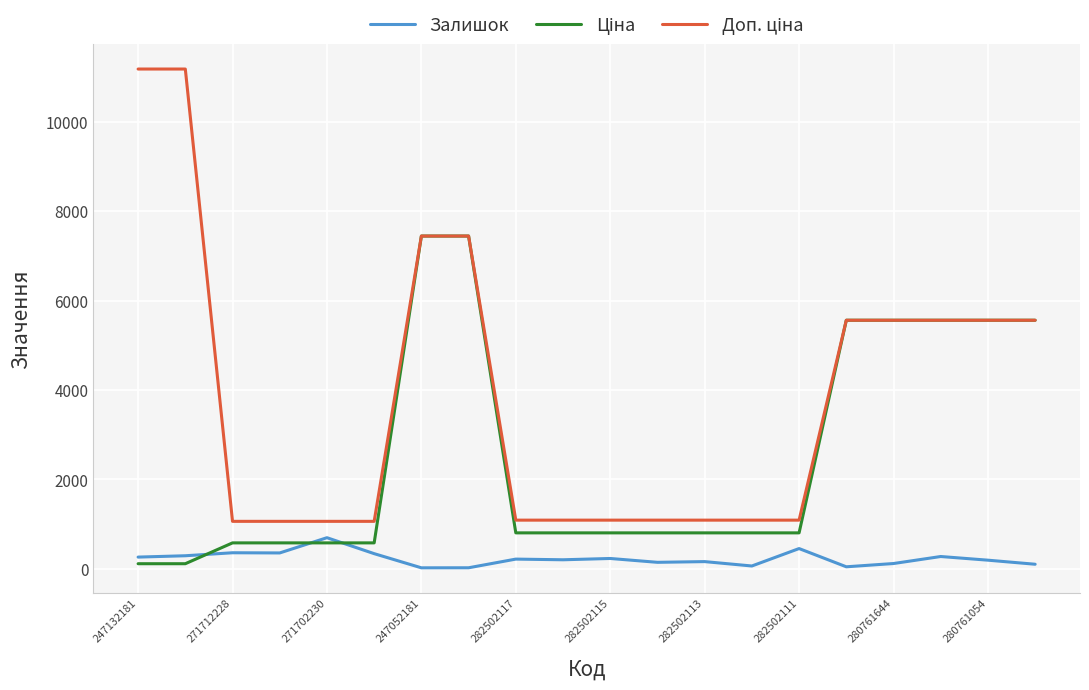

How many lines are shown in the chart?

3